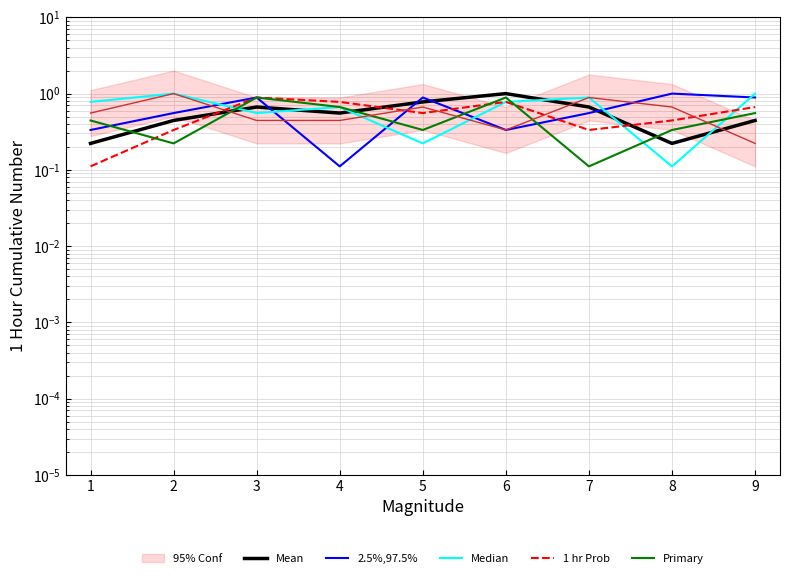

Which series has the largest range (max minus min)?

2.5%,97.5%